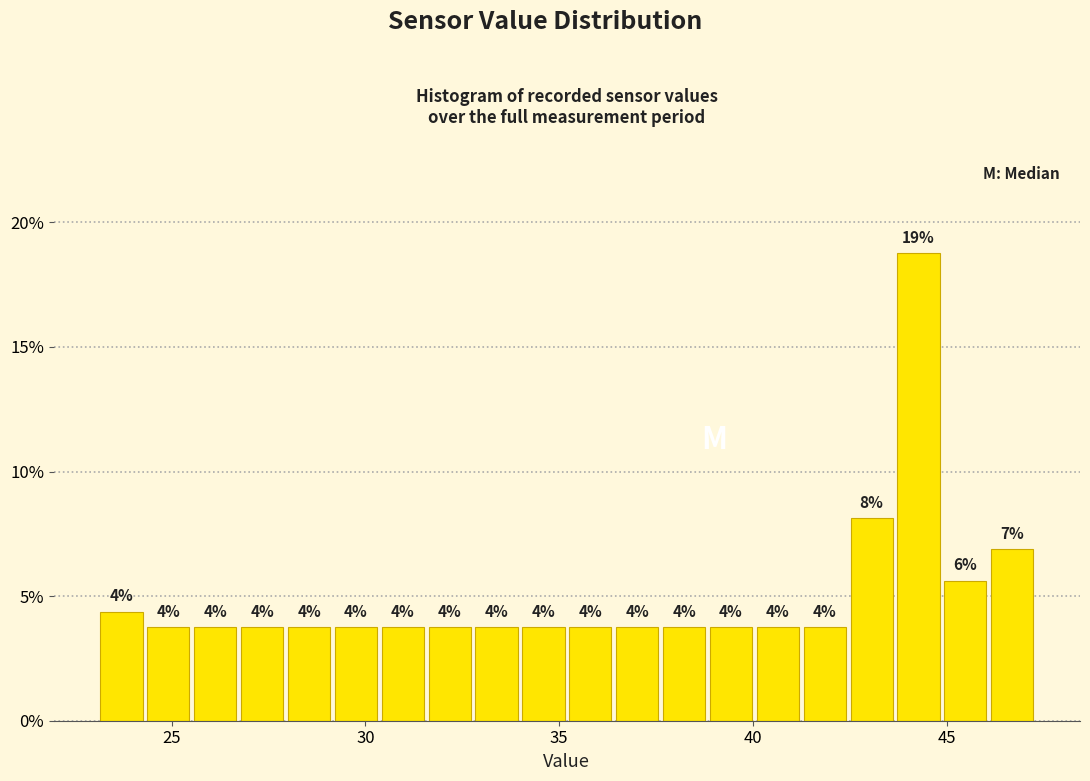

Read against the x-axis, roughly where is the centre of the tallest bar?

44.5